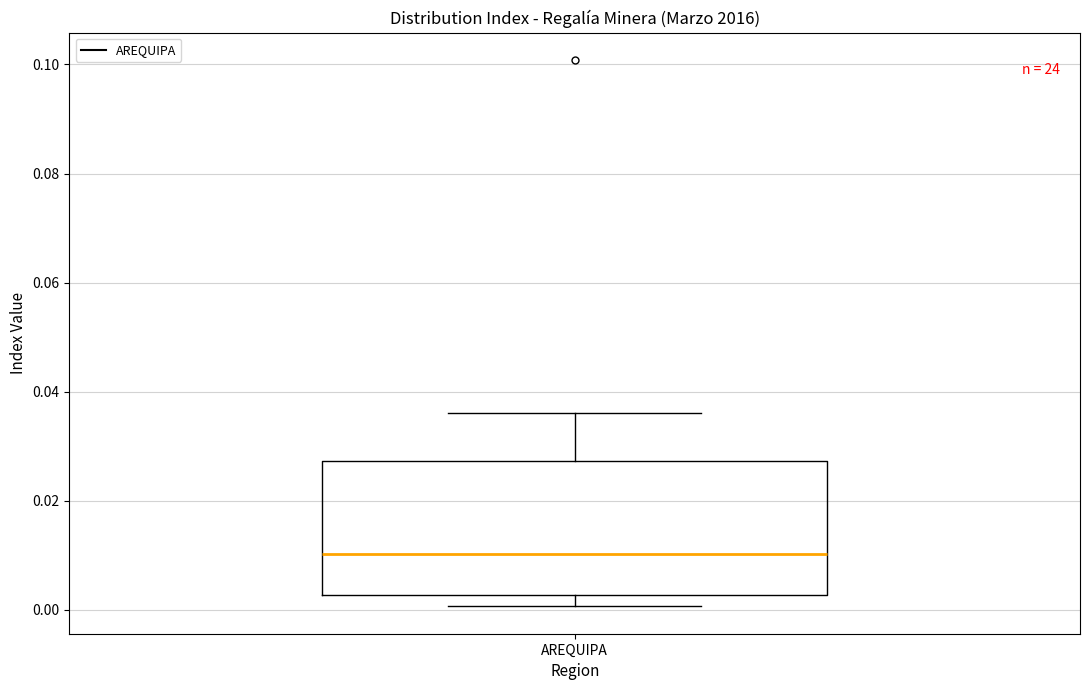

Where does the upper whisker of the box for AREQUIPA end on the y-axis? The values are not printed on the chart, so give them approximately, as read against the axis.

0.036